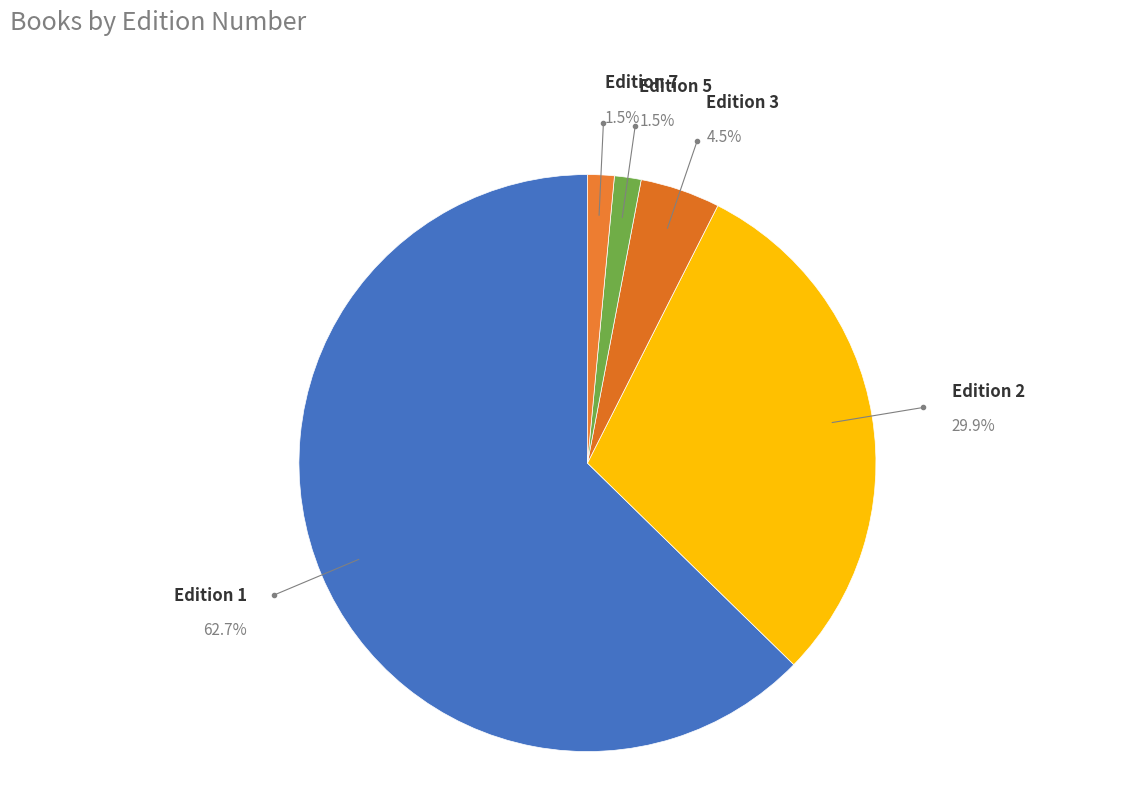

Count the number of slices in the pie.

5